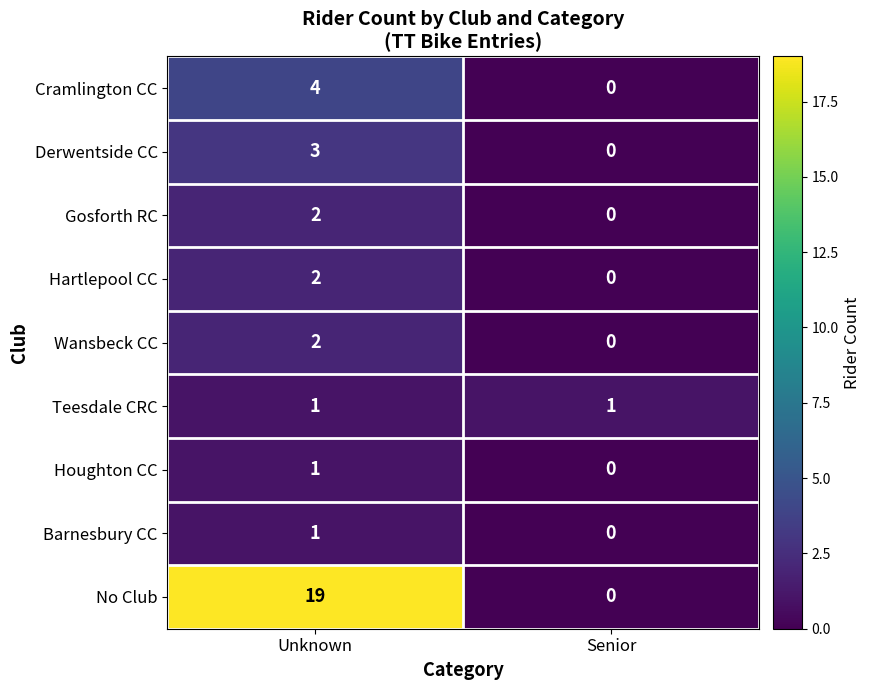

True or false: Teesdale CRC has a value of 1 at Senior.

True